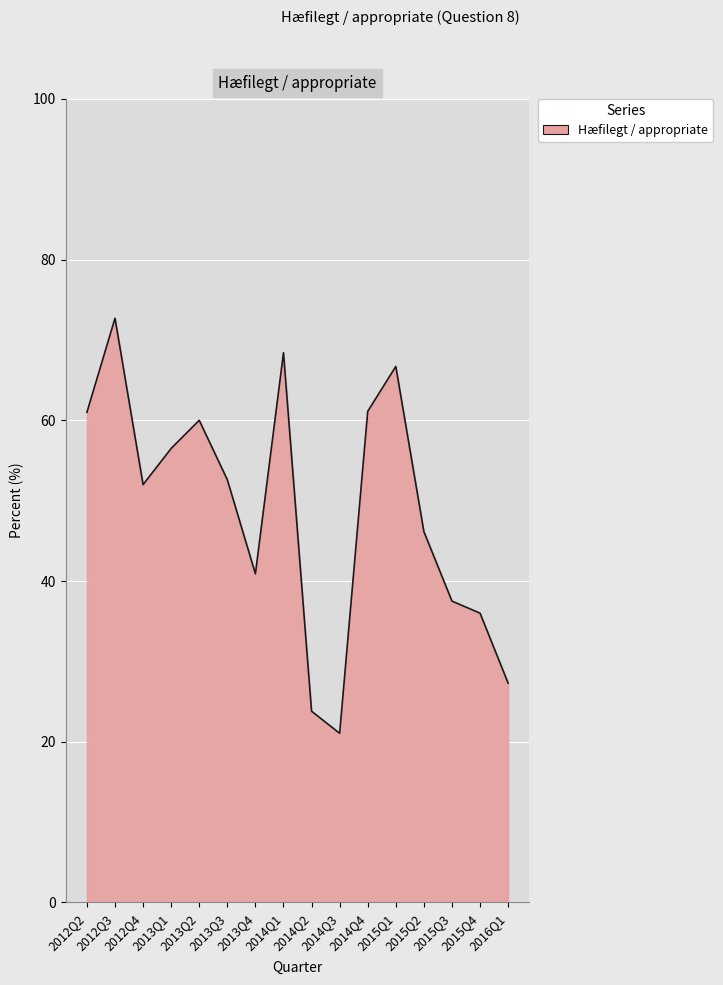

At which category does the data reach its first local valley?

2012Q4